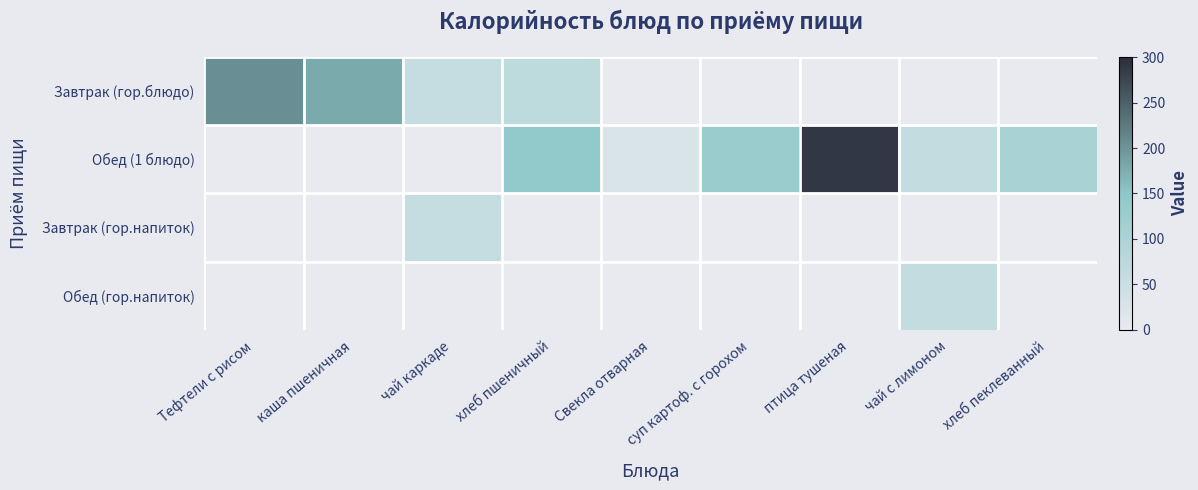

At how many categories does at least one series exceed 12?

9